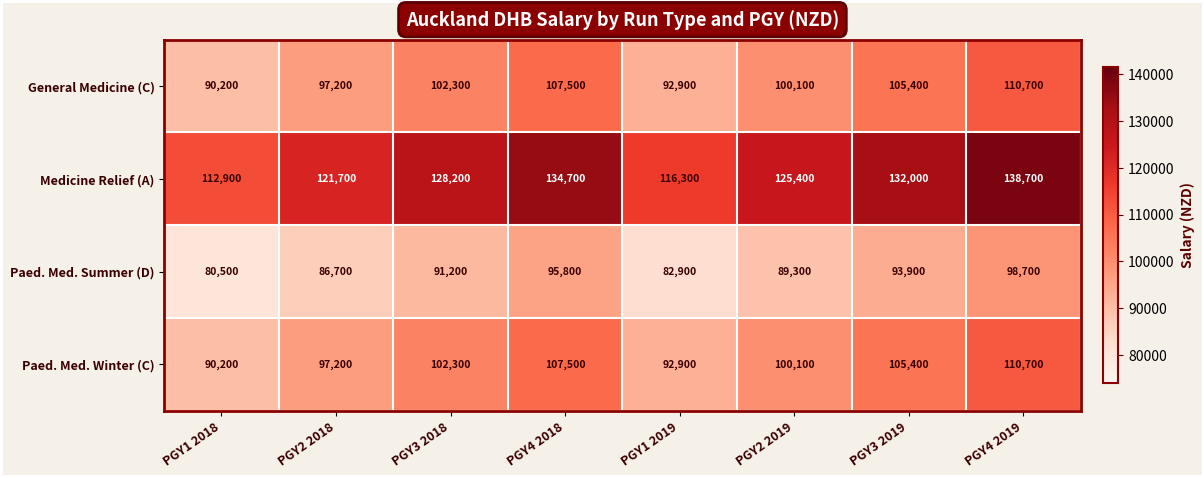

How many data points in General Medicine (C) are less than 102300?

4